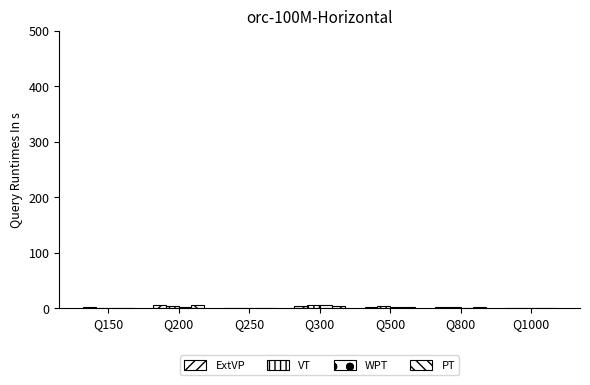

At which category is the sum across all series the highest?

Q300